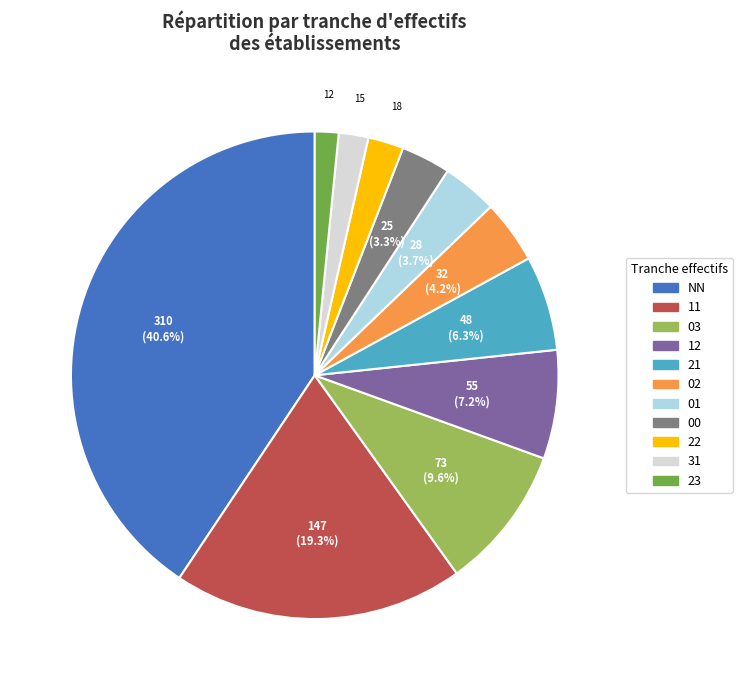

Combined, do 12 and 21 account for over 50%?

No